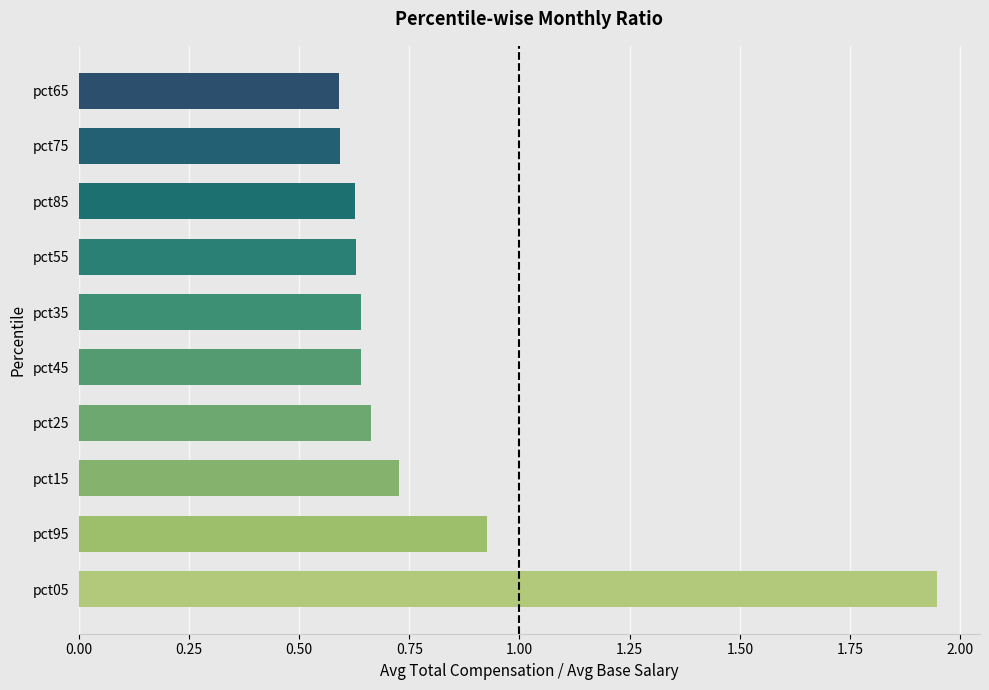

Where is the data nearest to the value 1?

pct95